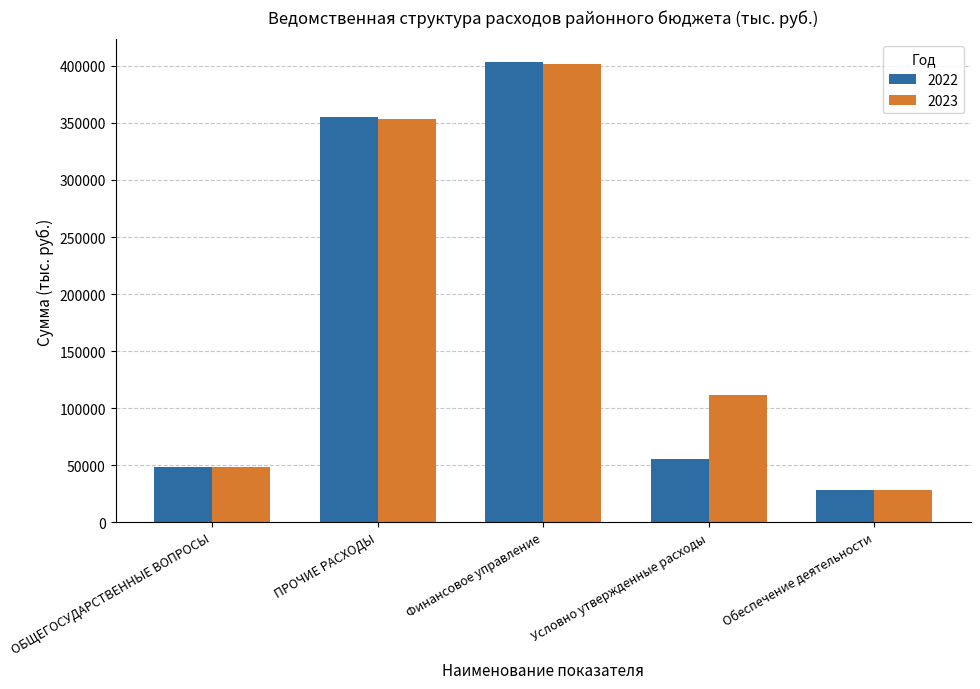

What is the sum of all 2023 values?

941912.1